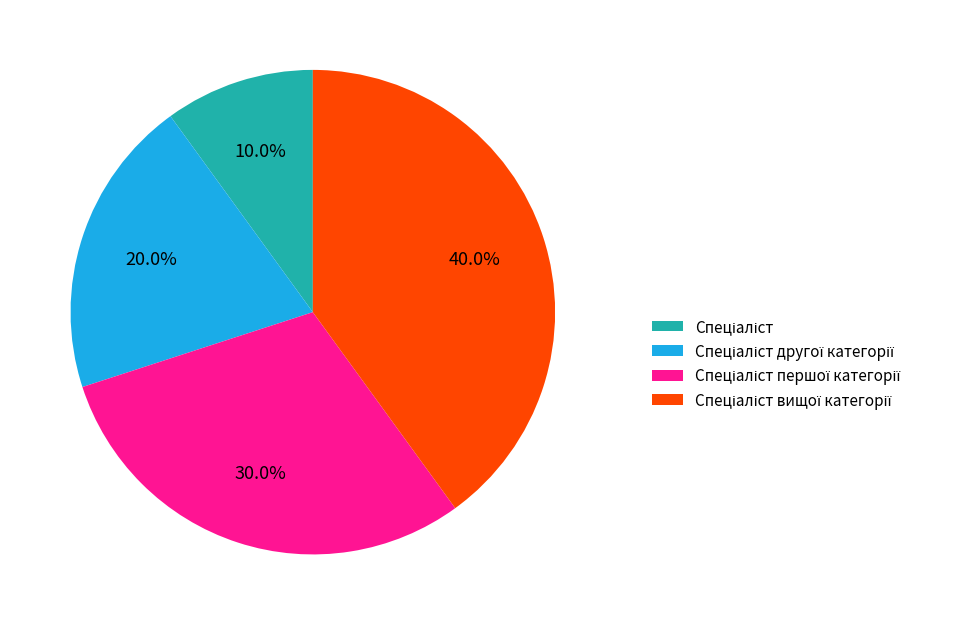

Does any single category account for the majority?

No